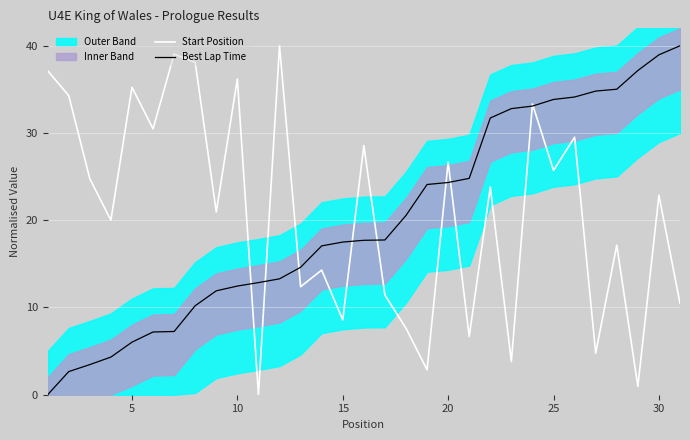

How many categories are shown in the chart?

31